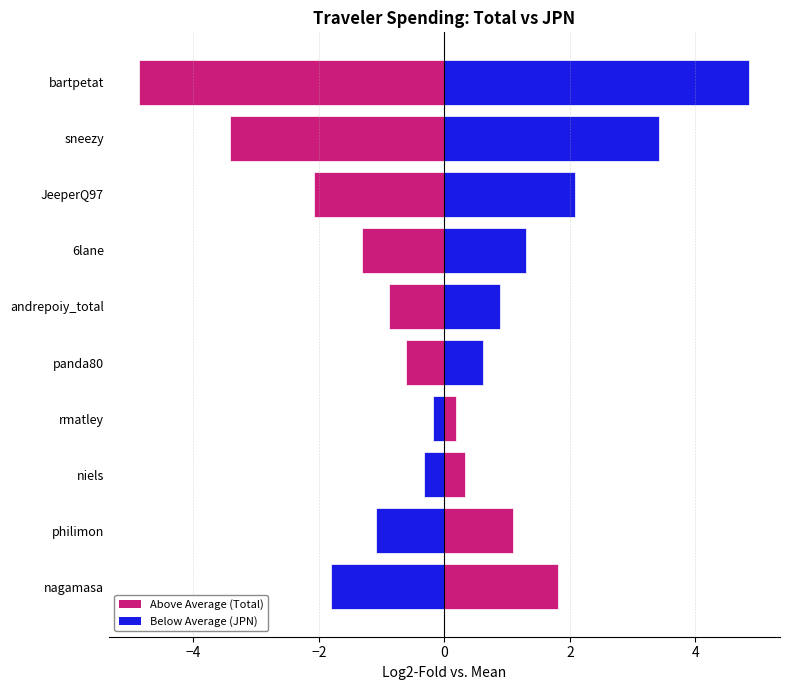

Does the chart contain stacked bars?

No